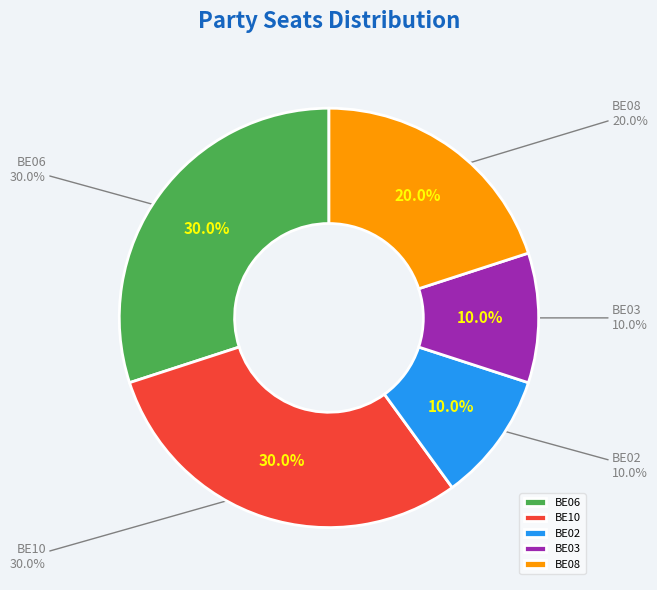

What percentage is the BE10 slice, to the nearest percent?

30%